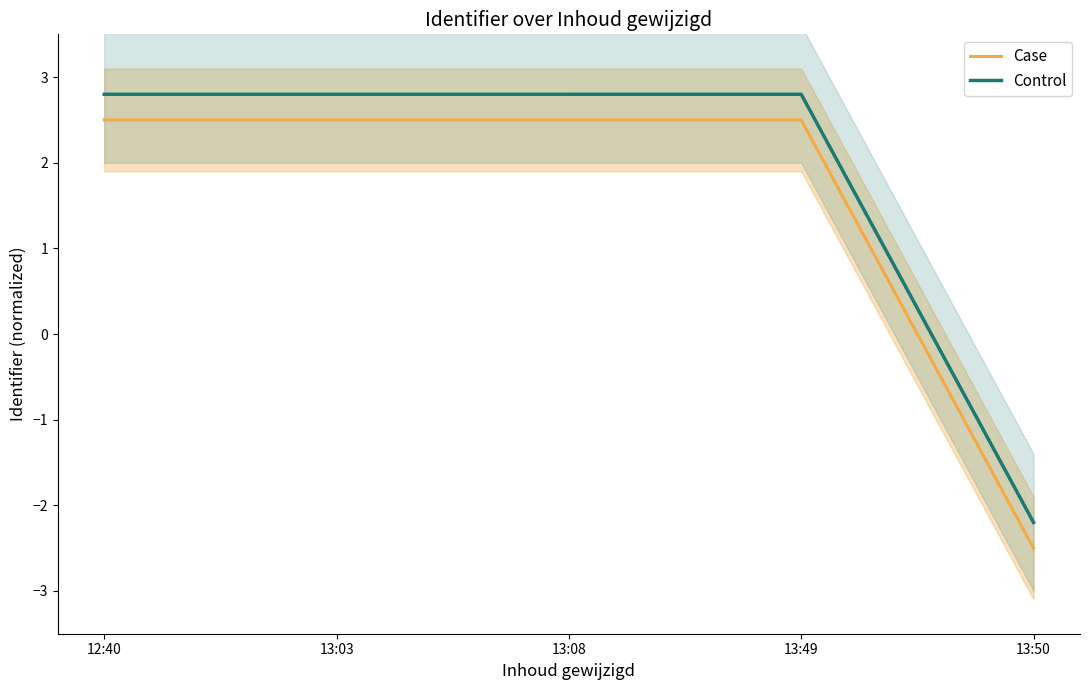

Which series has the largest total across all categories?

Control